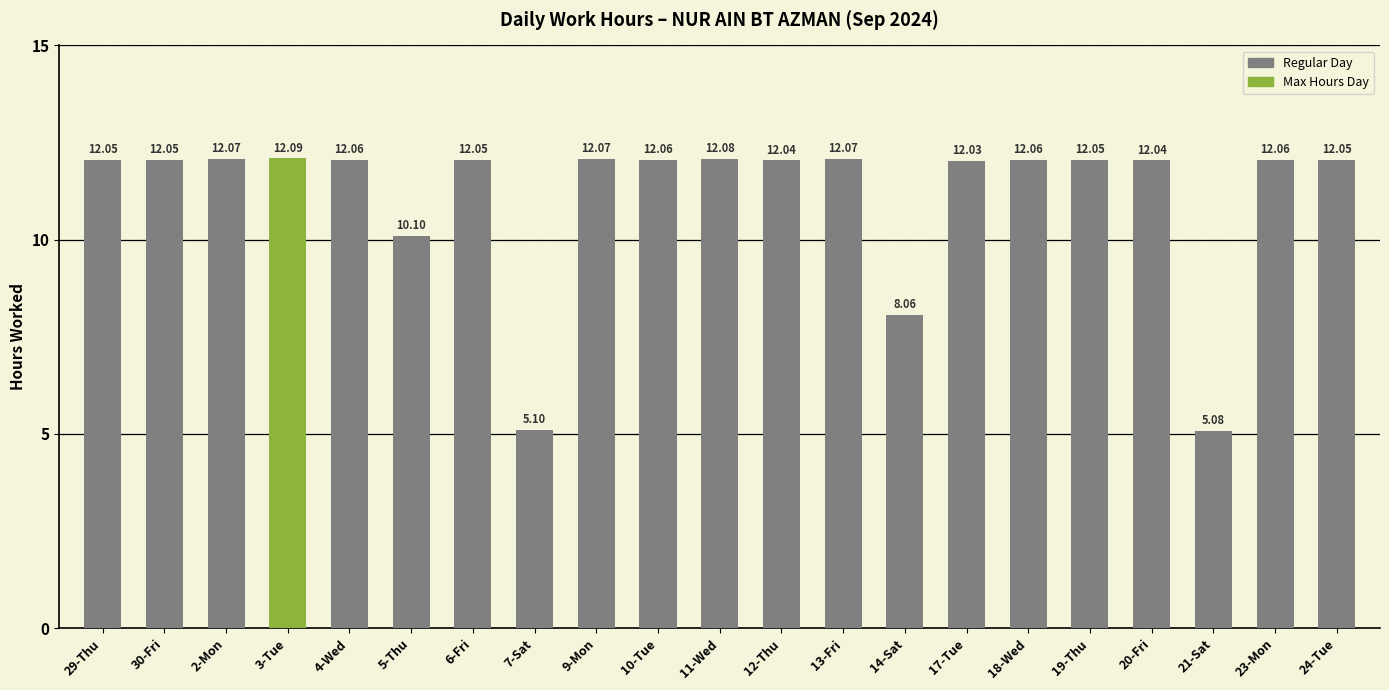

What is the label of the 6th bar from the right?

18-Wed